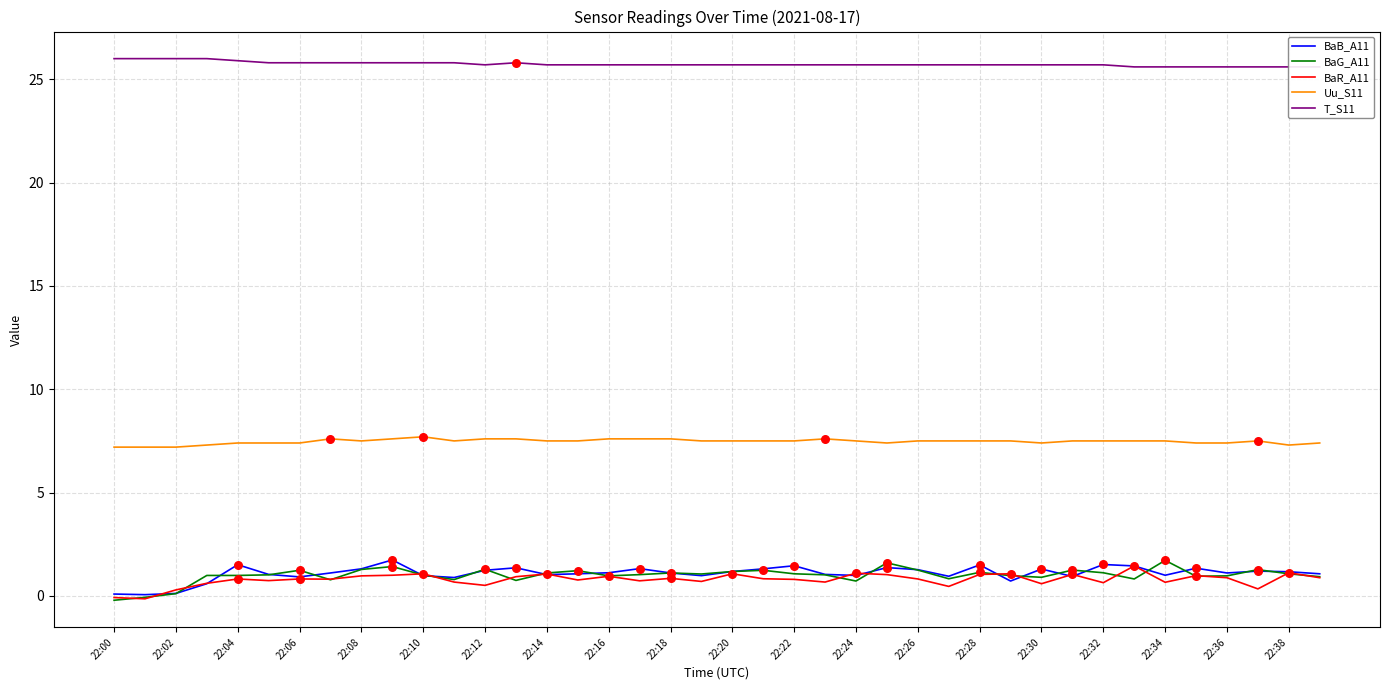

Which series has the largest total across all categories?

T_S11